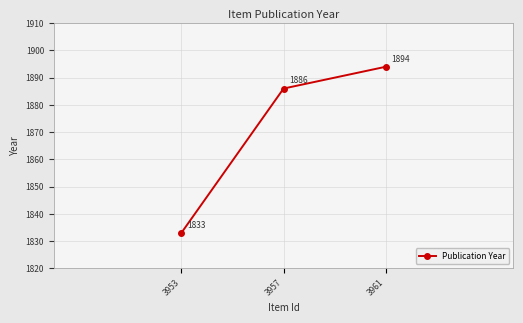

What is the difference between the values at 3957 and 3953?

53